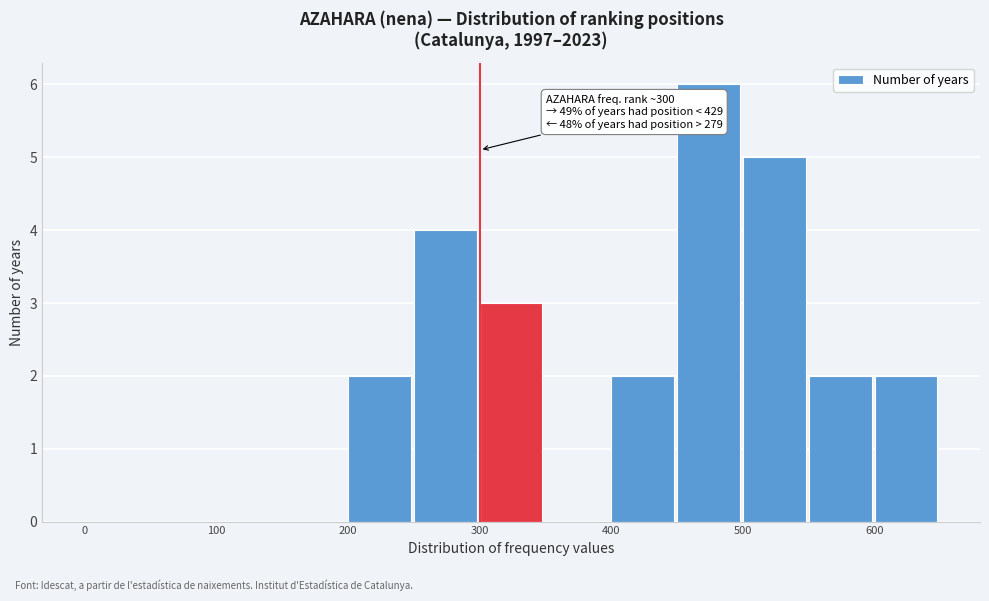

Over which range of the x-axis is the bar tallest?

450 to 500